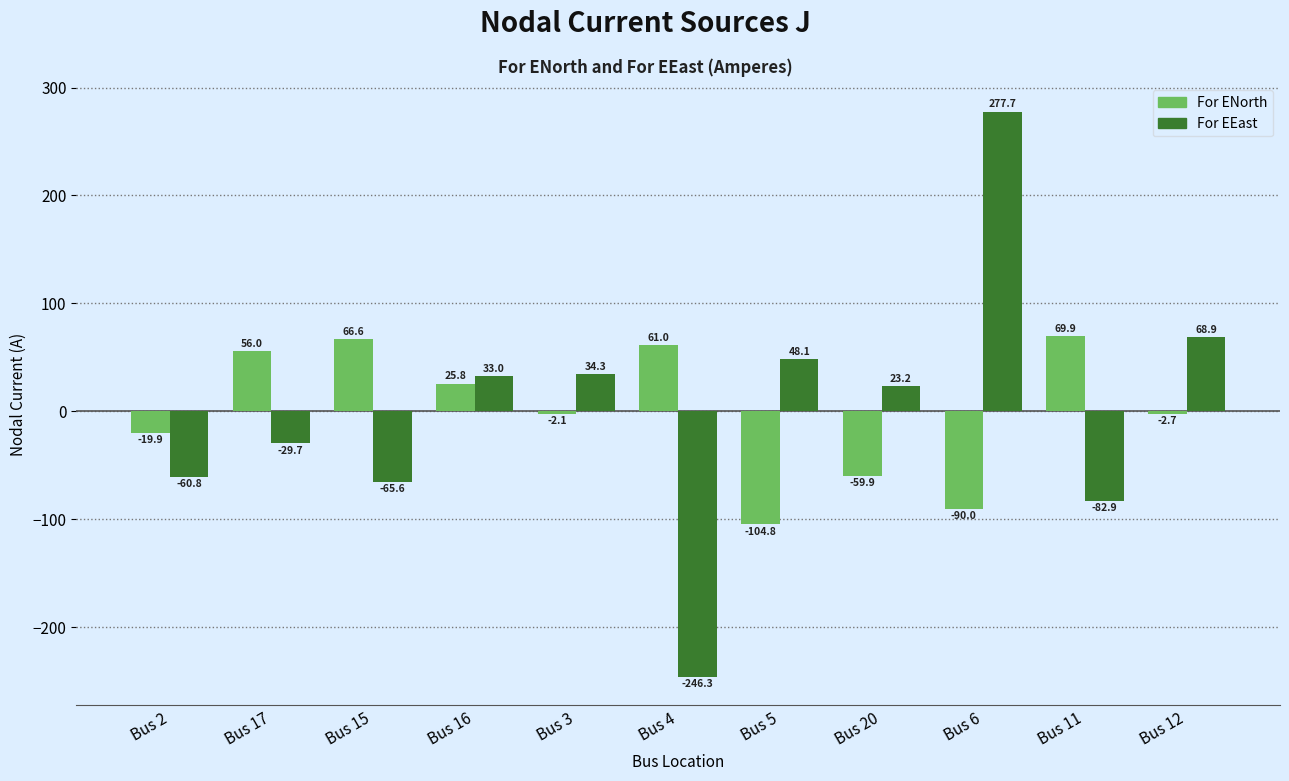

Which series has the widest spread of values?

For EEast